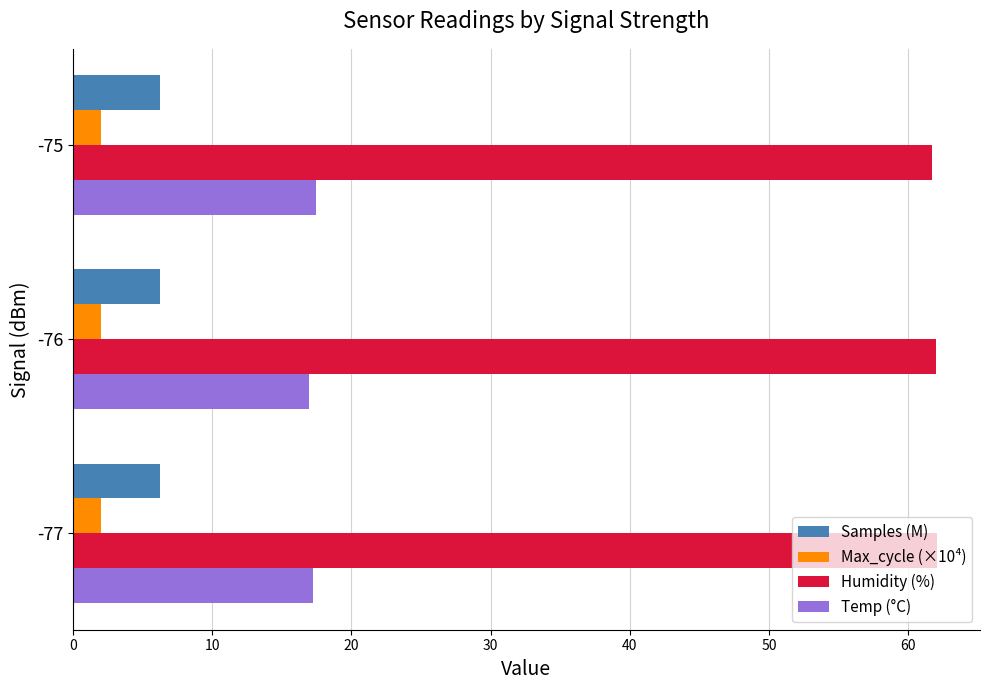

What is the total value across all series at -76?

87.3